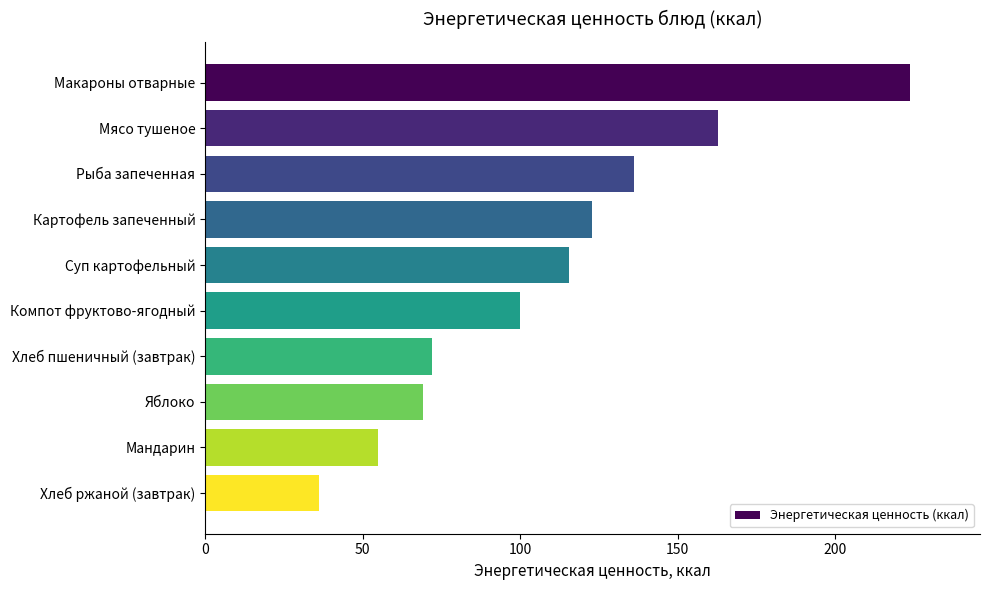

Which category has the lowest value across all series?

Хлеб ржаной (завтрак)